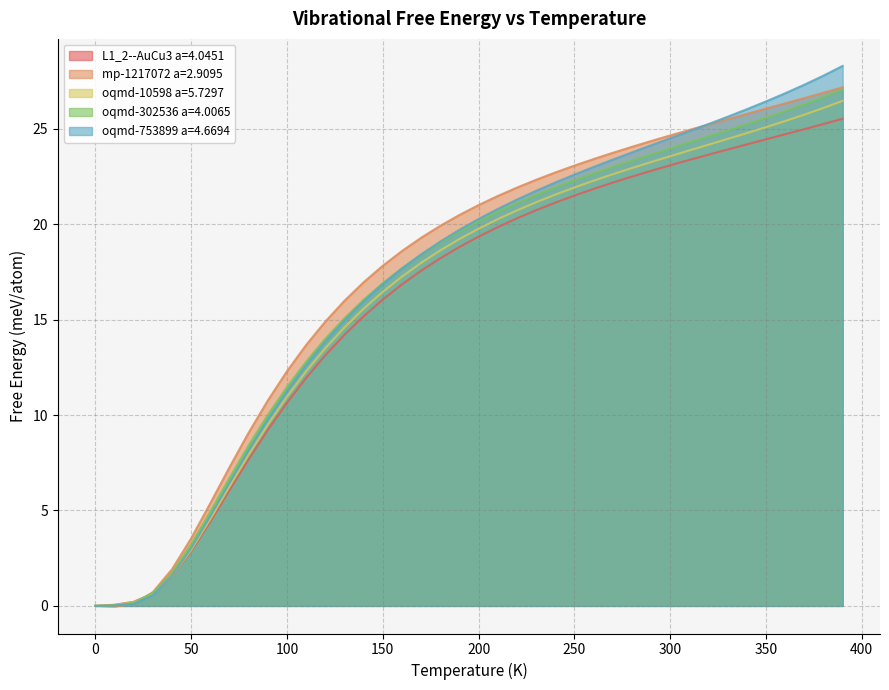

Rank the series by their maximum value, from highest to lowest.

oqmd-753899 a=4.6694, mp-1217072 a=2.9095, oqmd-302536 a=4.0065, oqmd-10598 a=5.7297, L1_2--AuCu3 a=4.0451